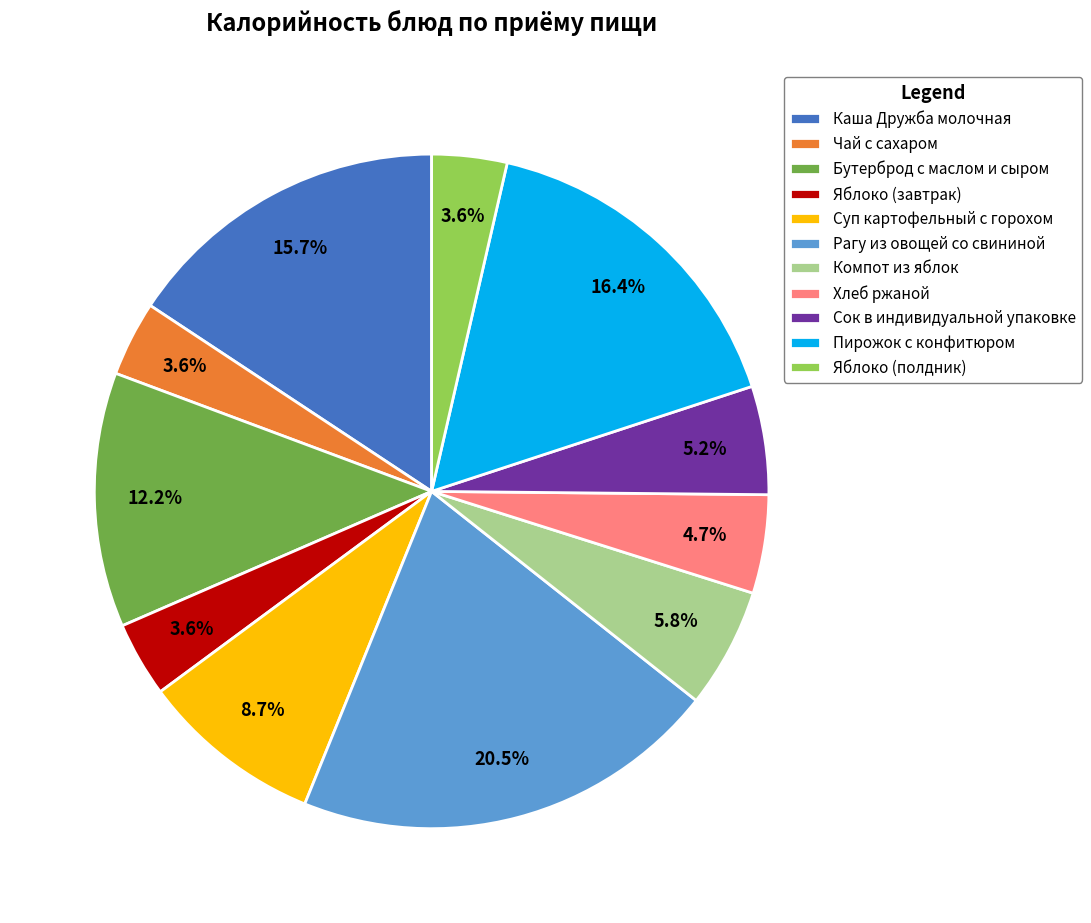

How much of the chart is everything except Компот из яблок?

94.2%